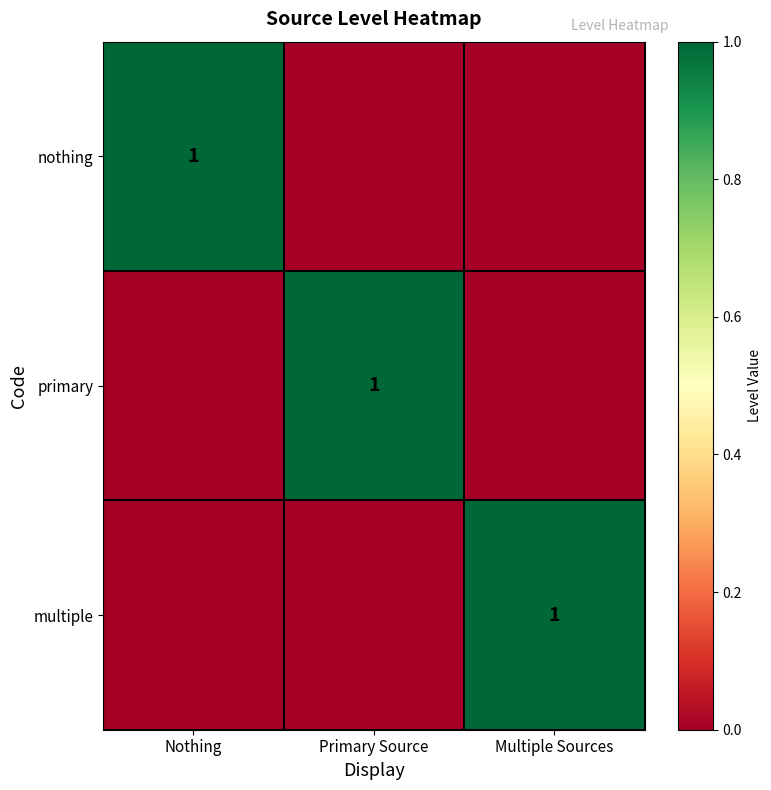

The primary series shows 1 at Primary Source. True or false?

True